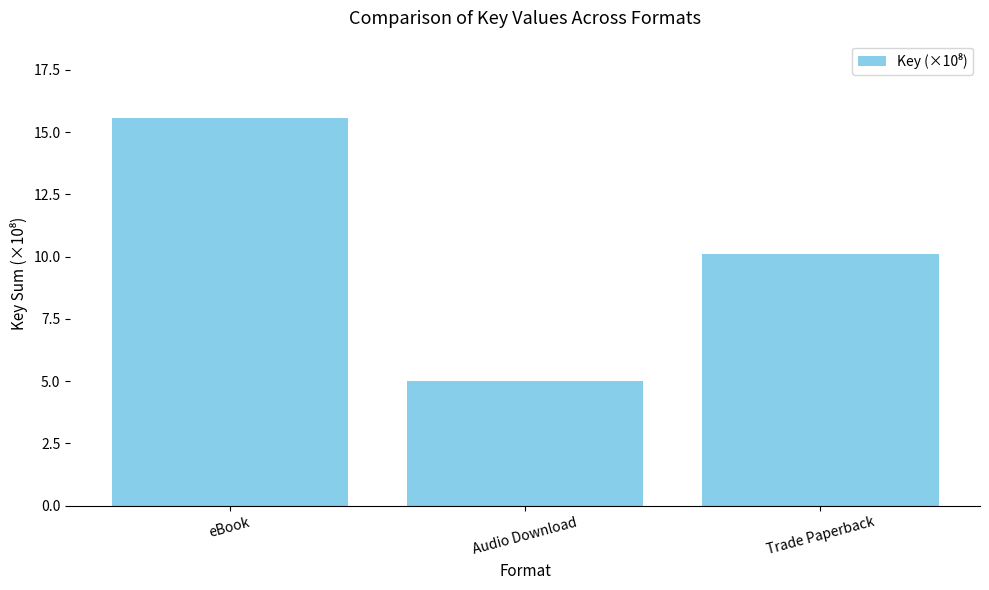

How many values exceed 10?

2